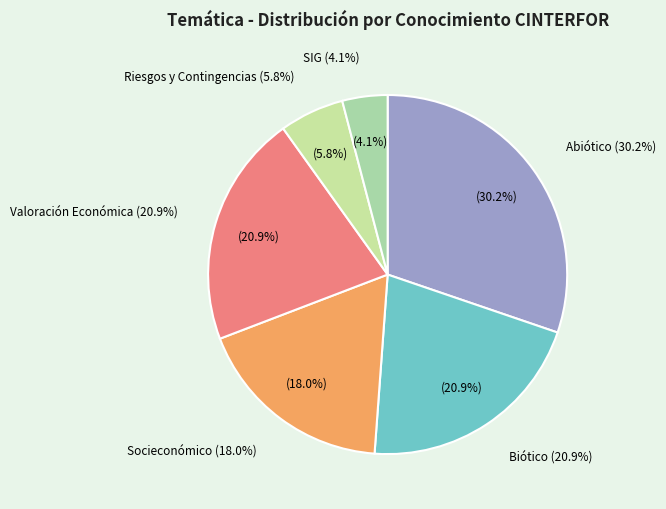

The Abiótico slice represents 45% of the pie. True or false?

False